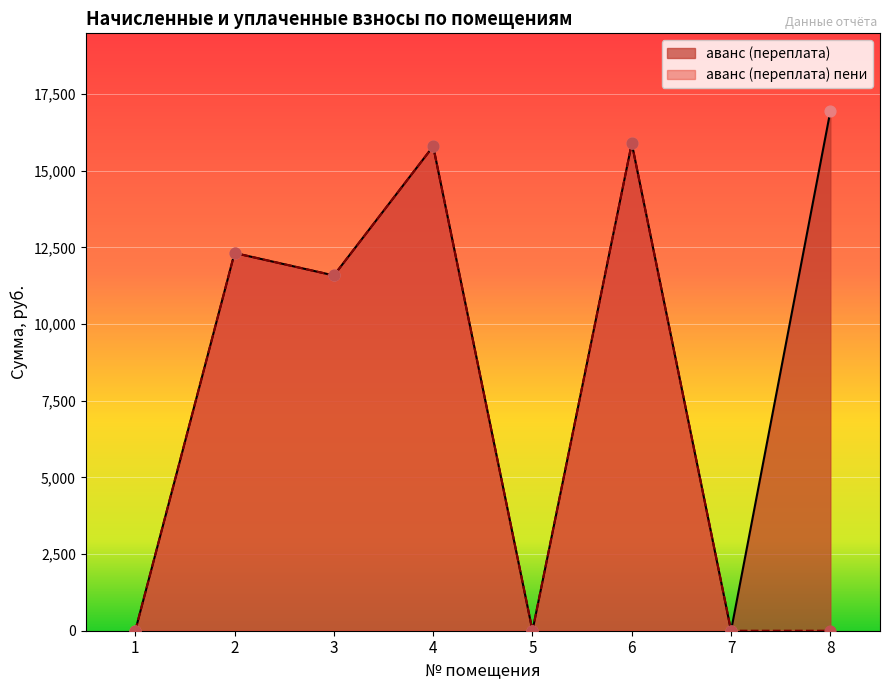

Which series contains the highest Y value?

аванс (переплата)